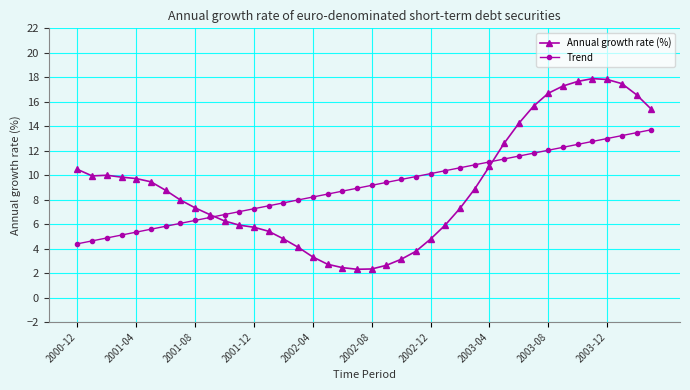

List the series in order of their peak value, lowest first.

Trend, Annual growth rate (%)